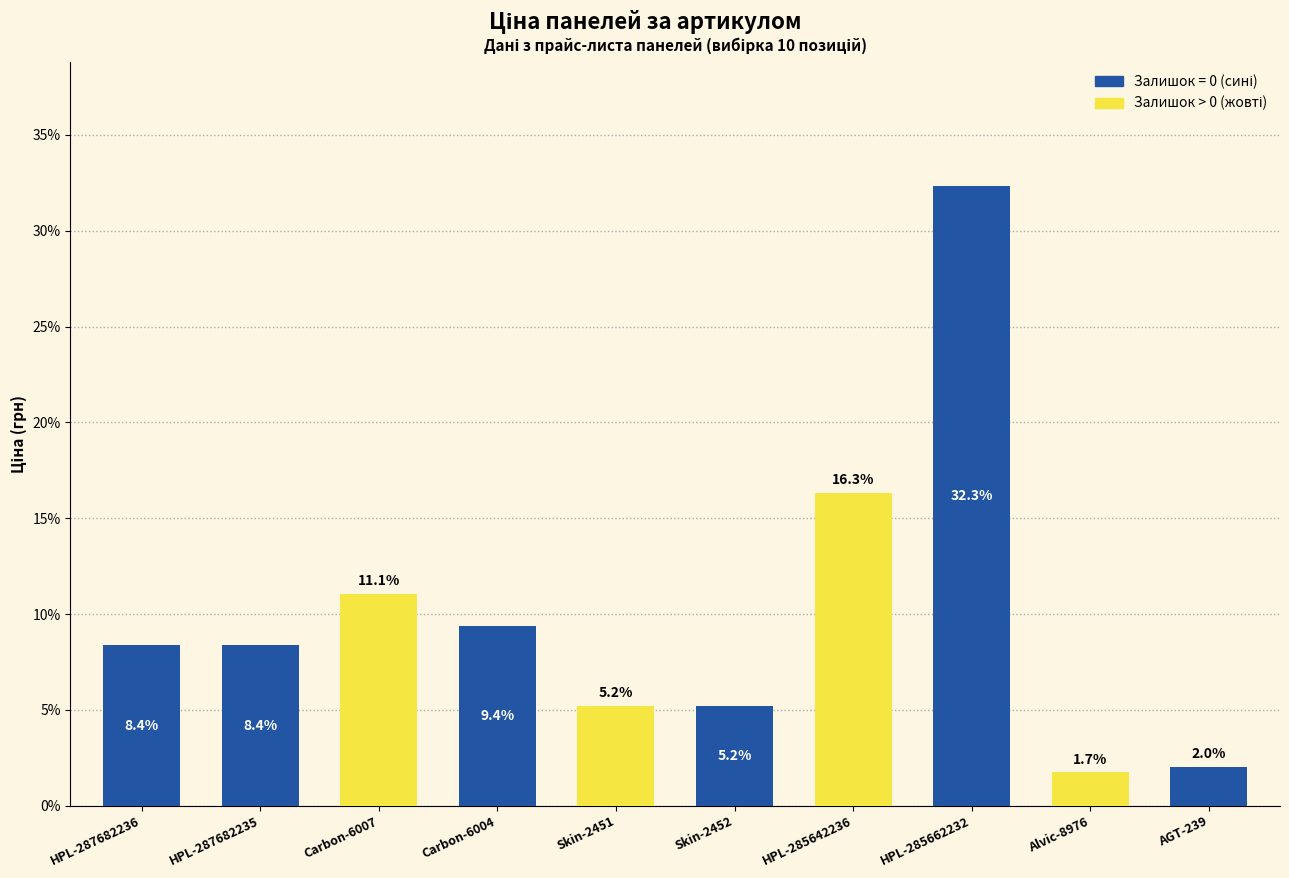

Where is the data nearest to the value 17?

HPL-285642236